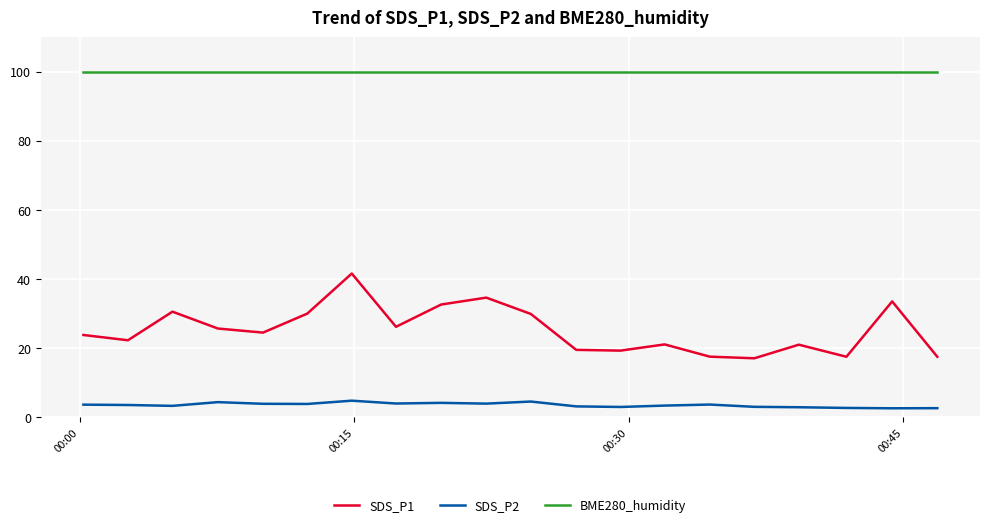

True or false: SDS_P2 and BME280_humidity intersect in this chart.

False